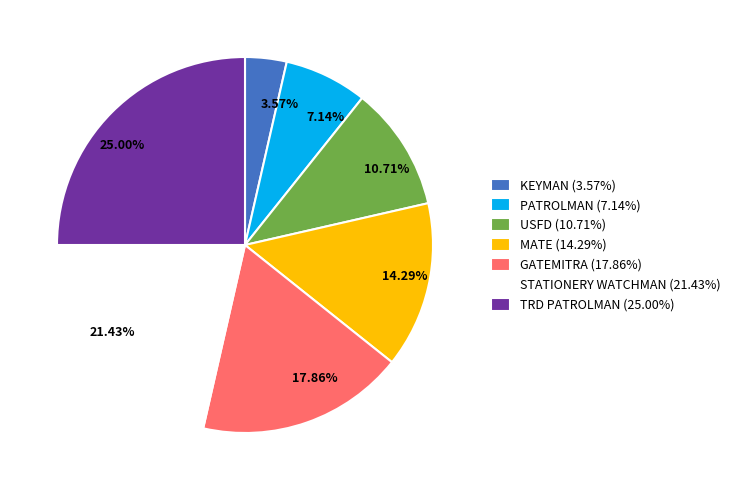

Is it true that GATEMITRA is 18% of the pie?

True